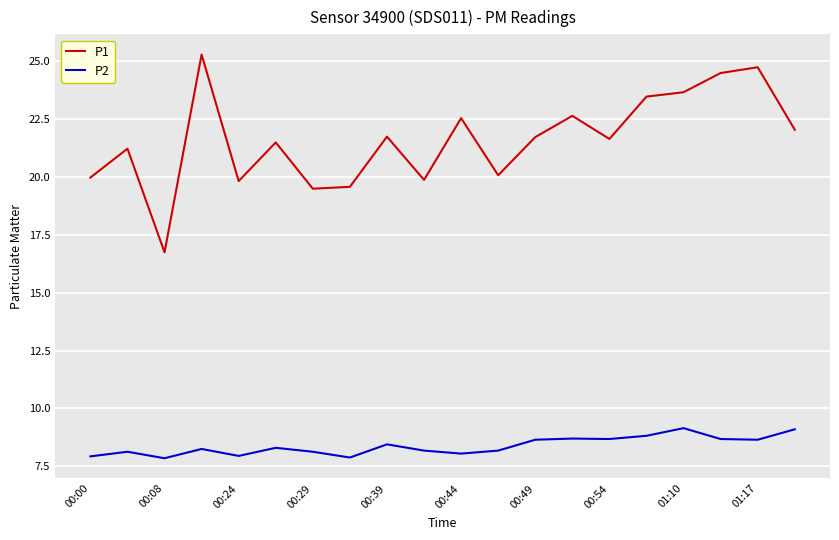

What is the greatest value displayed?

25.3